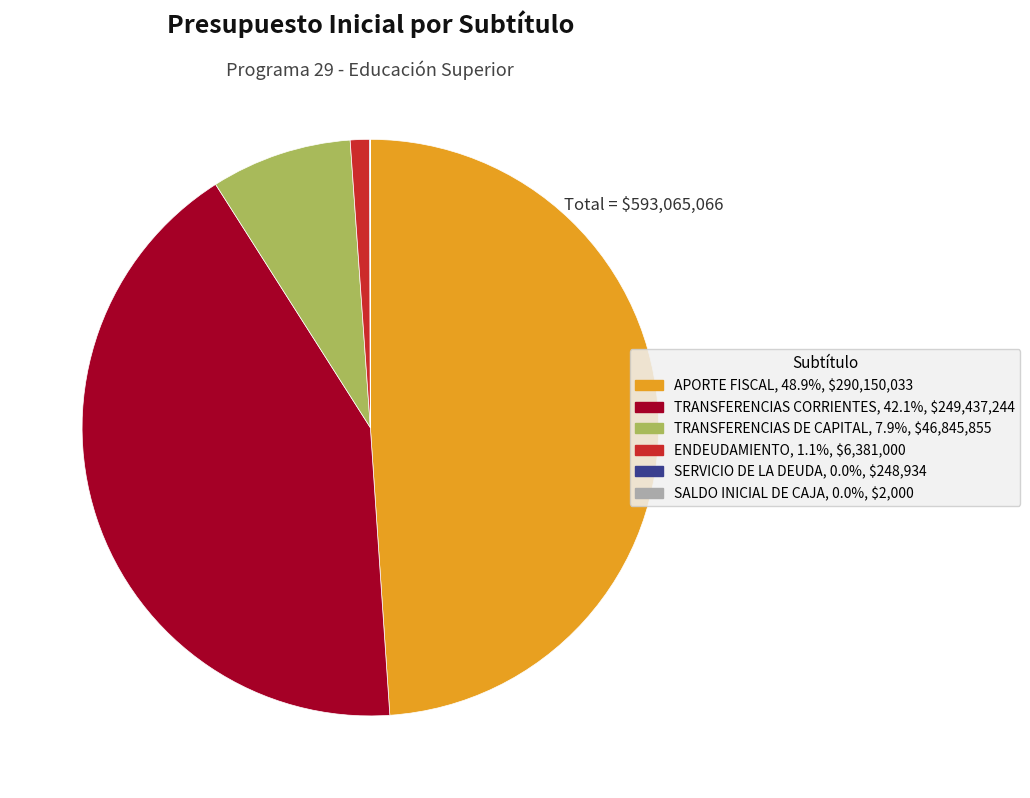

Does any single category account for the majority?

No